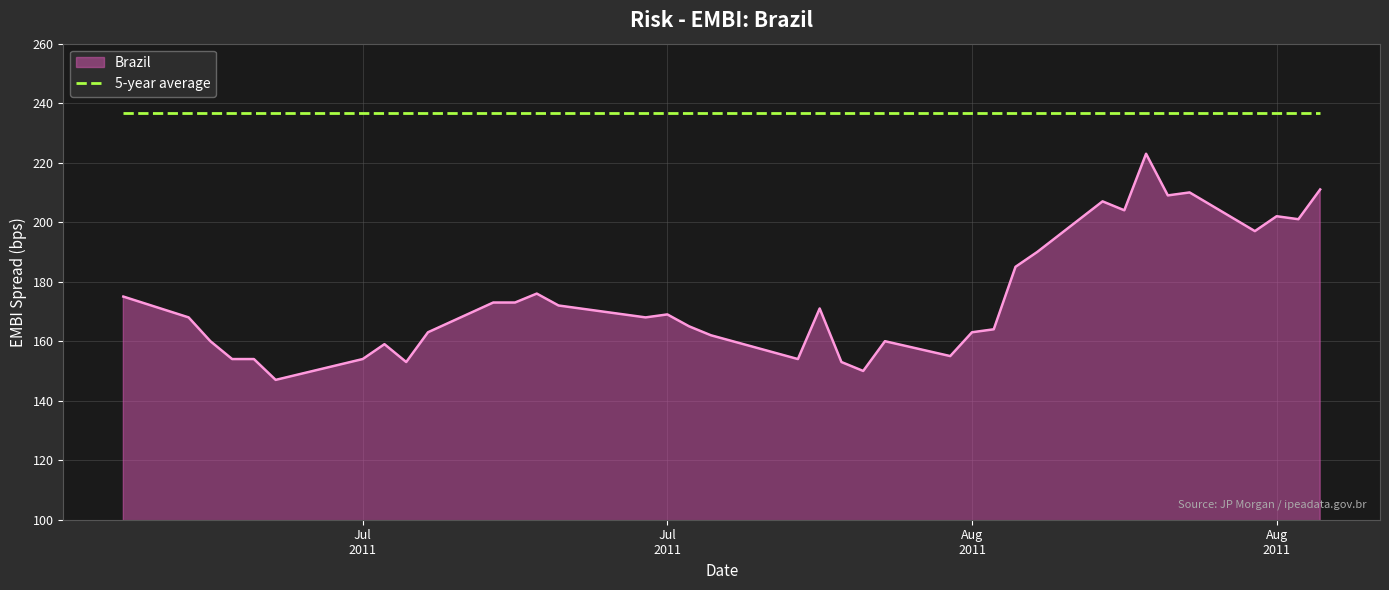

Which series has the largest range (max minus min)?

Brazil